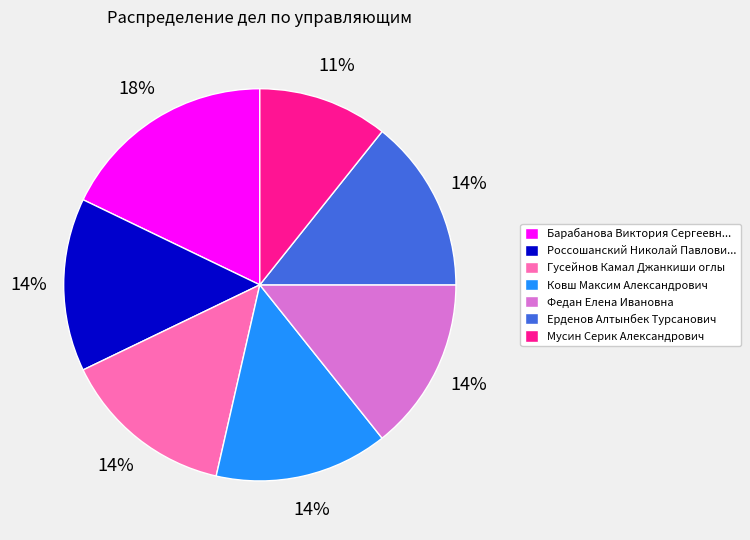

Which category has the smallest portion of the pie?

Мусин Серик Александрович